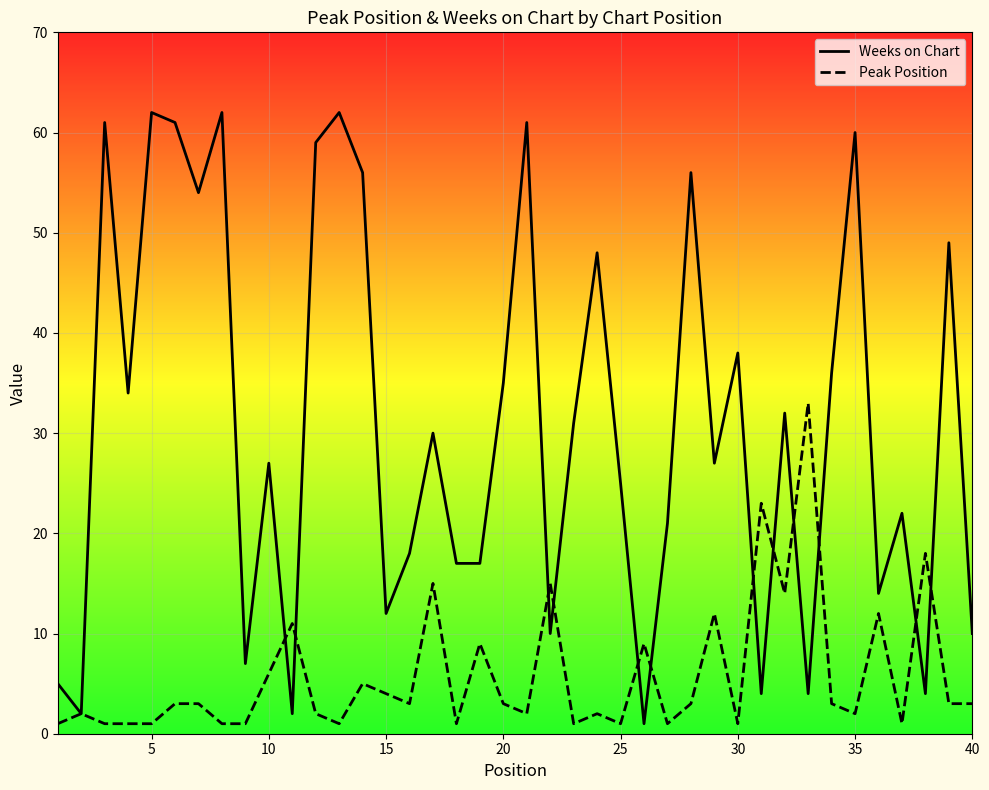

True or false: Weeks on Chart has a value of 23 at 35.

False